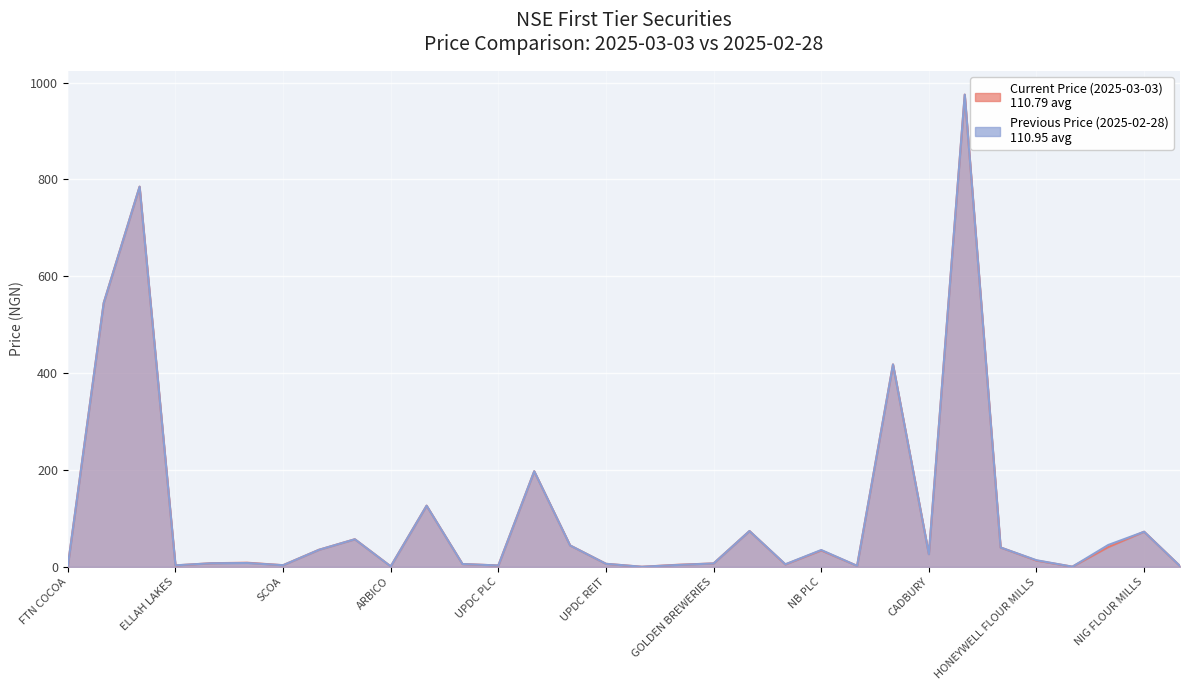

What is the value of the Previous Price (2025-02-28) point at the 2nd from the left?

545.0